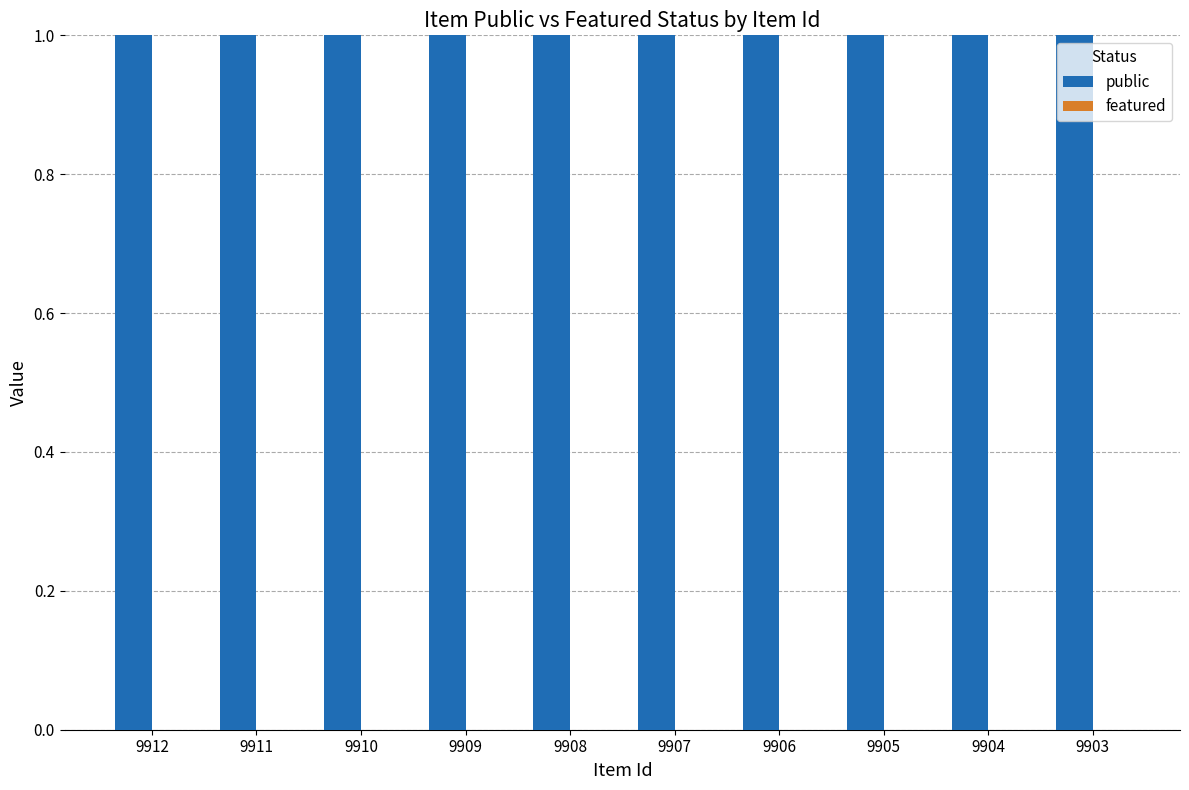

Rank the series by their maximum value, from lowest to highest.

featured, public